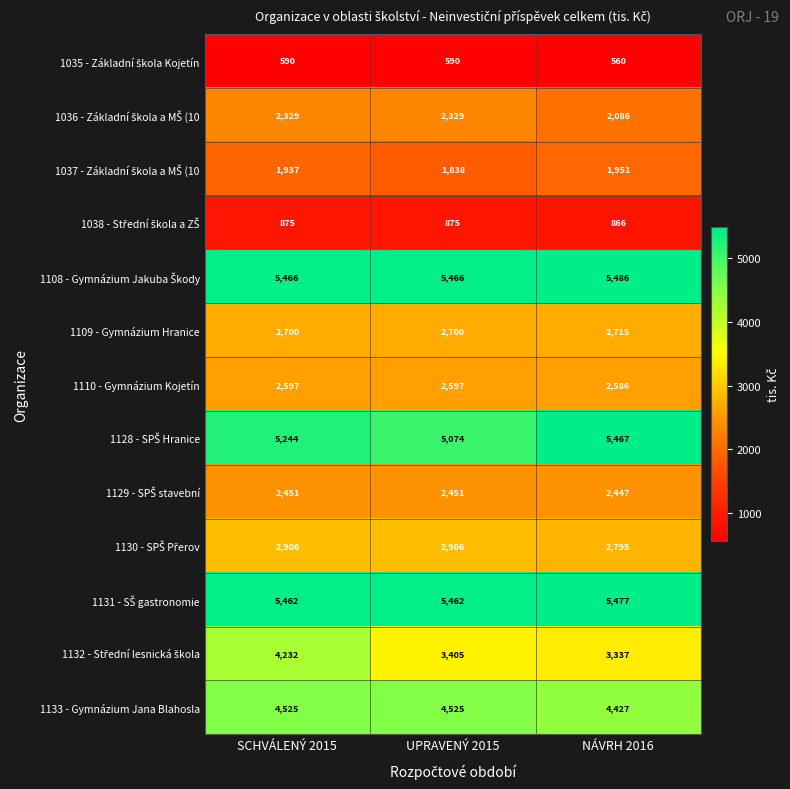

What is the difference between the second highest and minimum values in the 1133 - Gymnázium Jana Blahosla series?

98